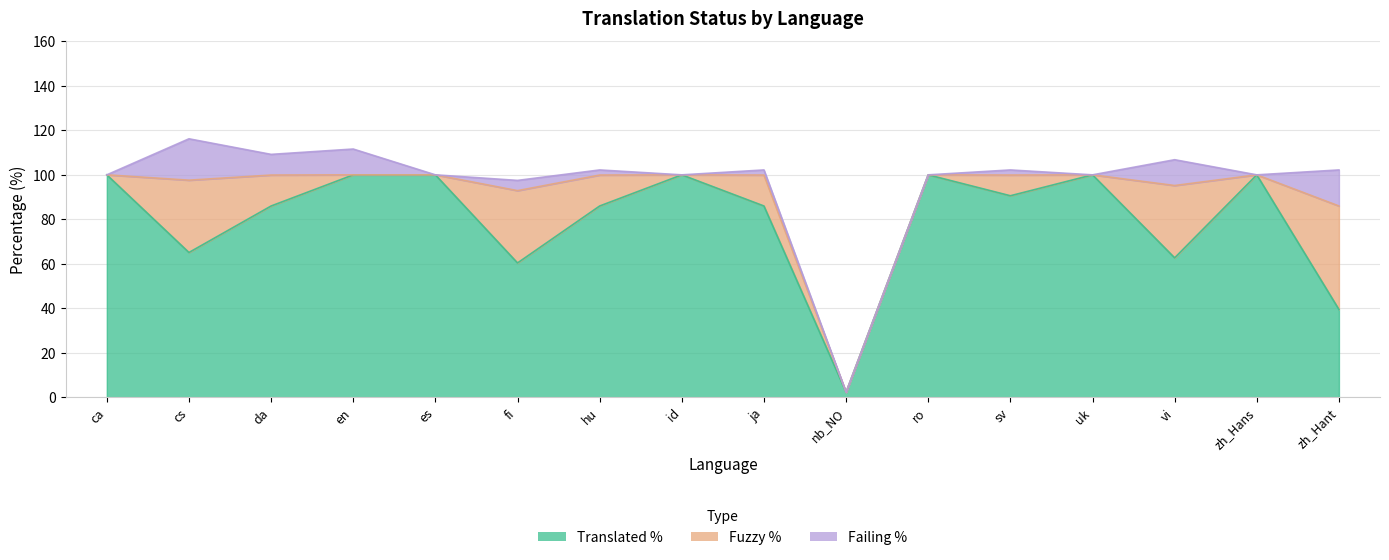

How many times do translated_percent and fuzzy_percent cross each other?

1